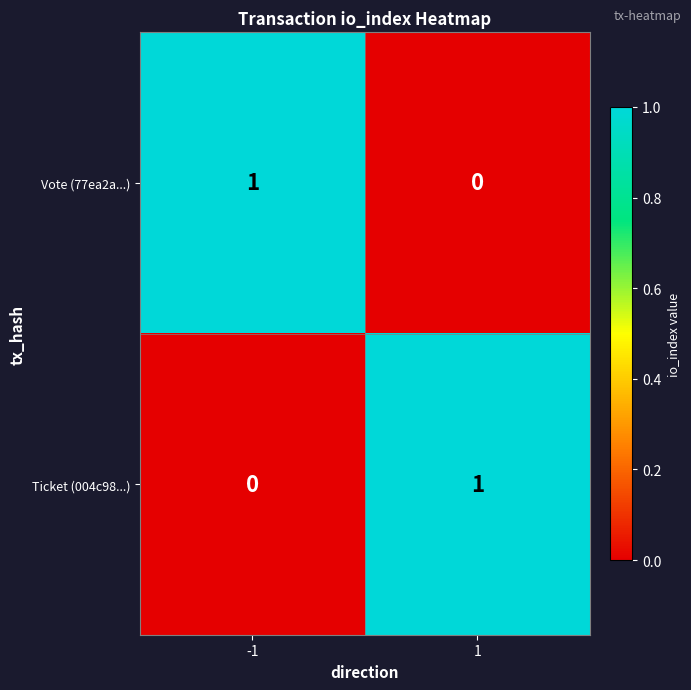

Rank the categories by Vote (77ea2a...) value from highest to lowest.

-1, 1